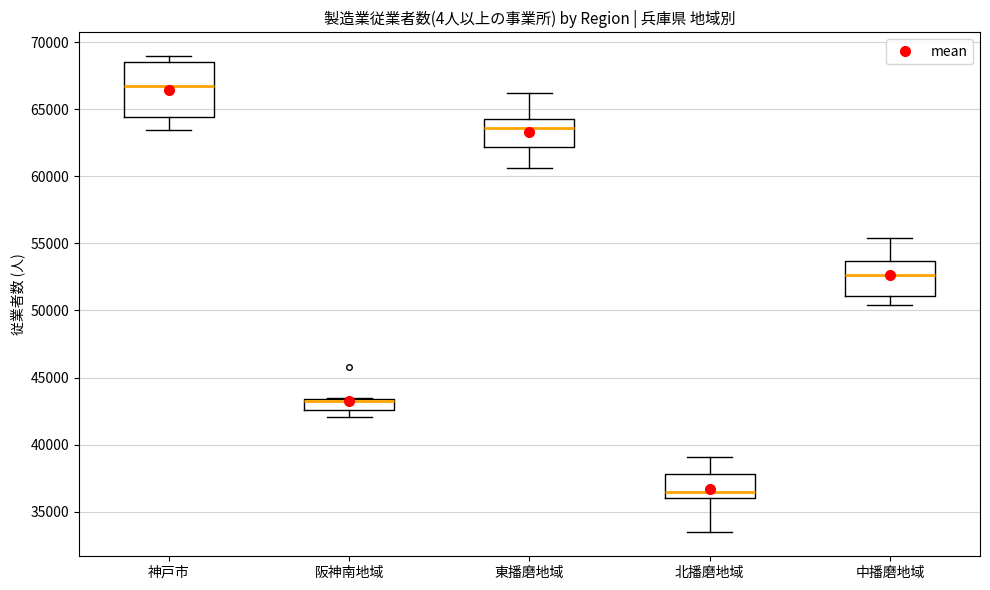

Reading left to right, read every box against the y-axis: the position of its median line, the range the box covers, and the ends of its whiskers. The values are not printed on the chart, so give them approximately, as read against the axis.

神戸市: median 66500, box 64500 to 68500, whiskers 63500 to 69000
阪神南地域: median 43000, box 42500 to 43500, whiskers 42000 to 43500
東播磨地域: median 63500, box 62000 to 64500, whiskers 60500 to 66000
北播磨地域: median 36500, box 36000 to 38000, whiskers 33500 to 39000
中播磨地域: median 52500, box 51000 to 53500, whiskers 50500 to 55500